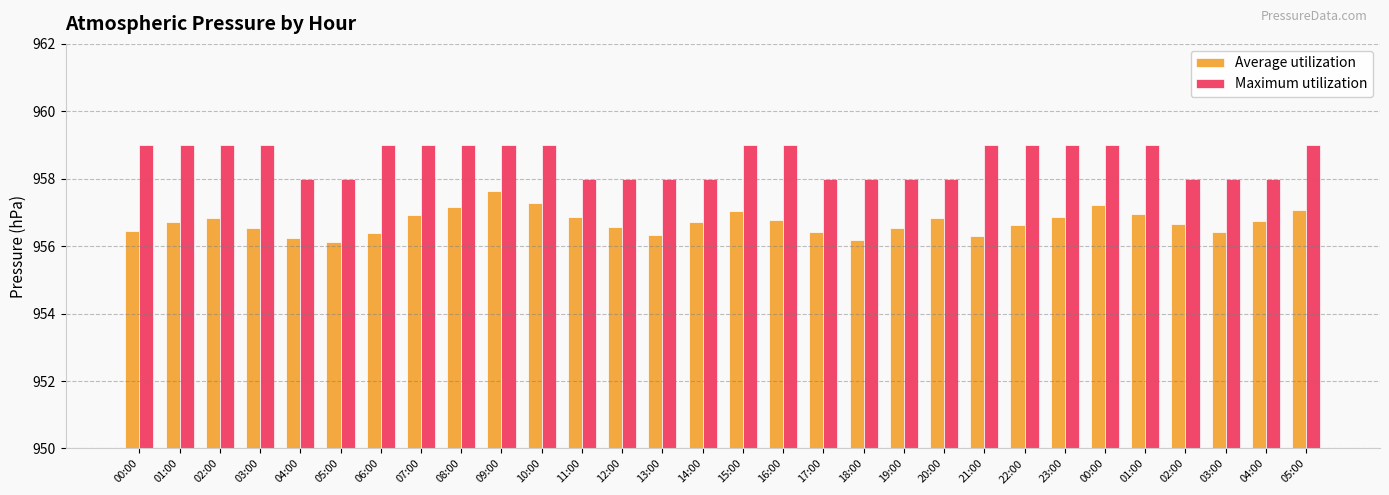

The Maximum utilization series shows 959.0 at 05:00. True or false?

True